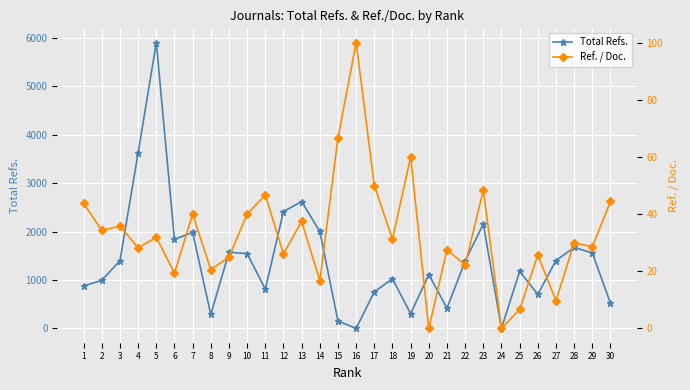

Which series ends up on top after the final intersection of Ref. / Doc. and Total Refs.?

Total Refs.